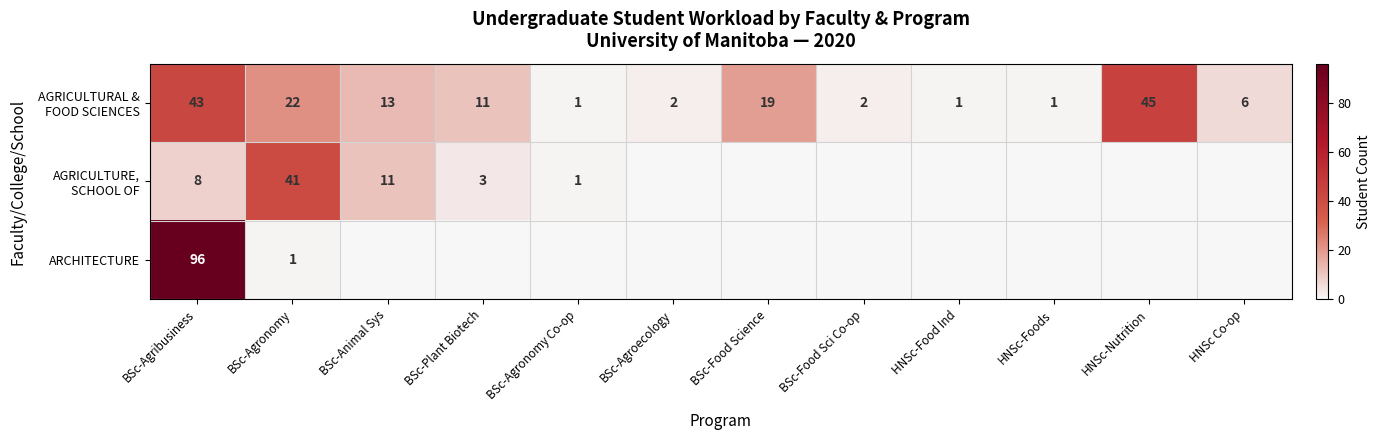

Where is ARCHITECTURE nearest to the value 48?

BSc-Agronomy